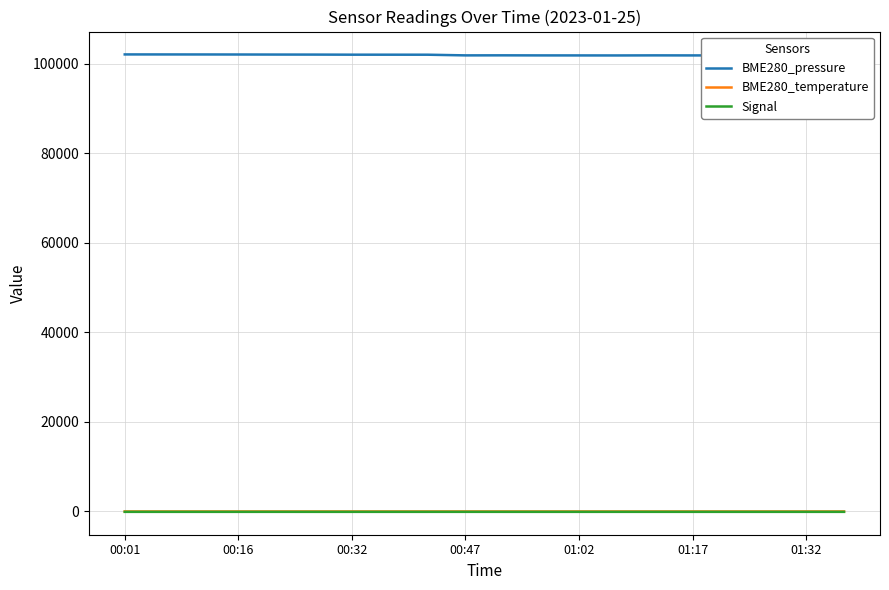

Rank the categories by Signal value from lowest to highest.

00:47, 01:17, 01:32, 12, 16, 17, 00:01, 00:16, 00:32, 7, 8, 10, 11, 15, 18, 19, 01:02, 9, 13, 14